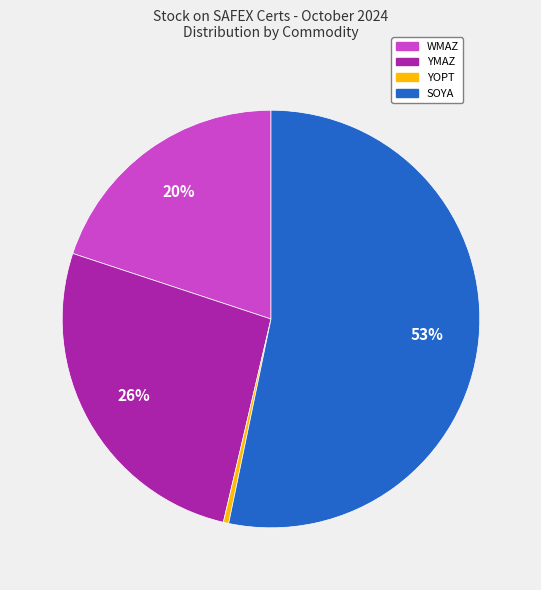

To the nearest percent, what is the average slice percentage?

25%